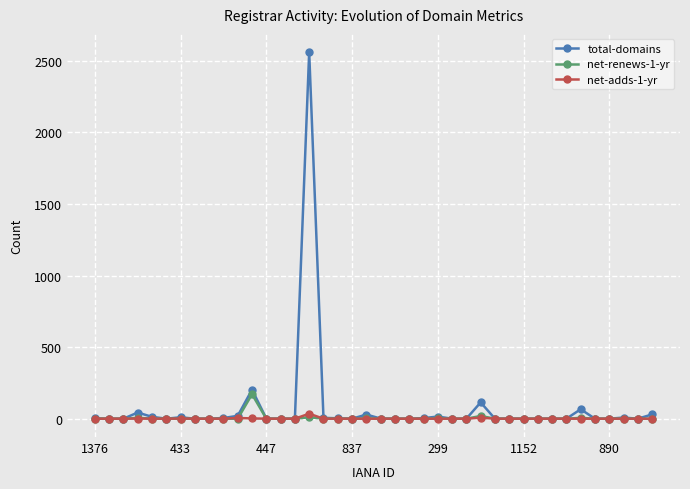

Rank the series by their maximum value, from lowest to highest.

net-adds-1-yr, net-renews-1-yr, total-domains